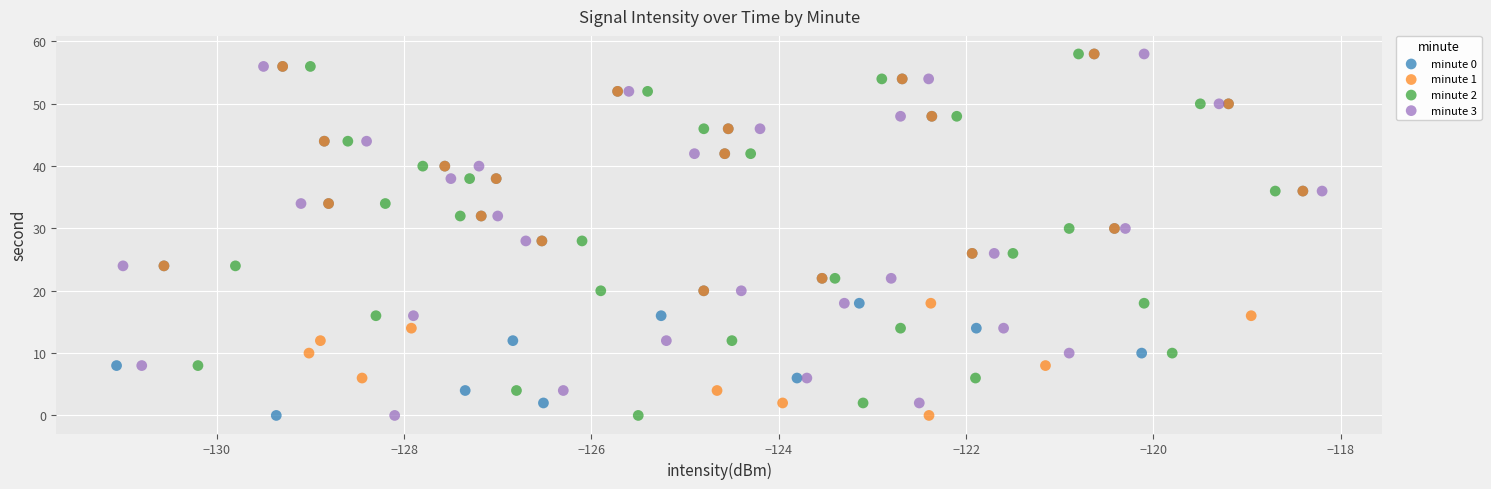

What are all the series names shown in the legend?

minute 0, minute 1, minute 2, minute 3